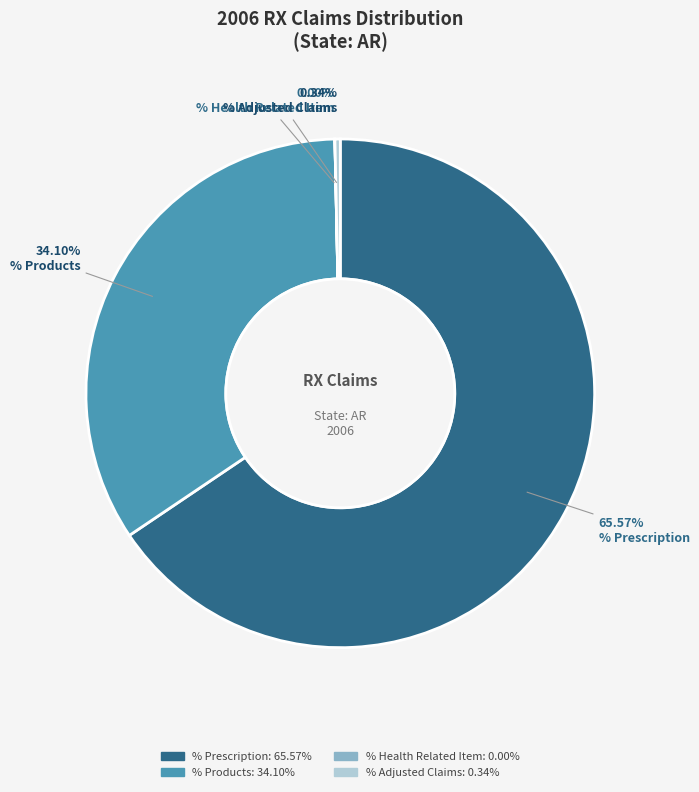

Does any single category account for the majority?

Yes